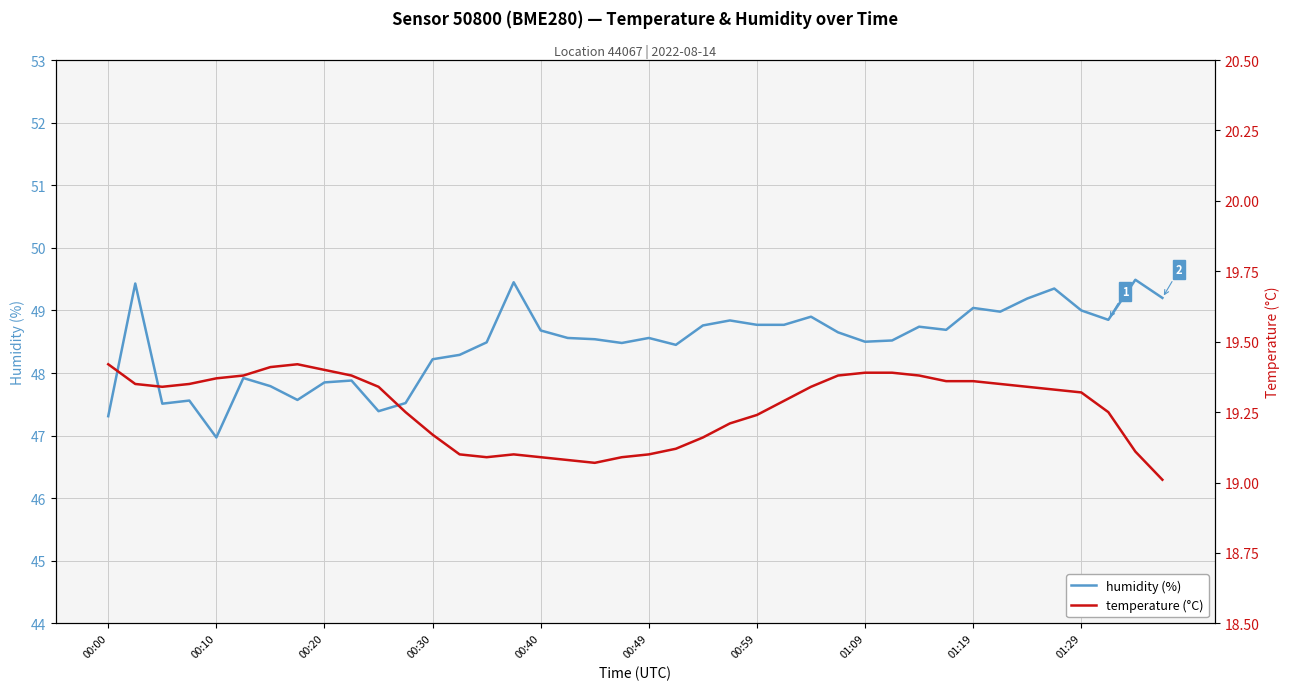

What position from the right is 25?

15